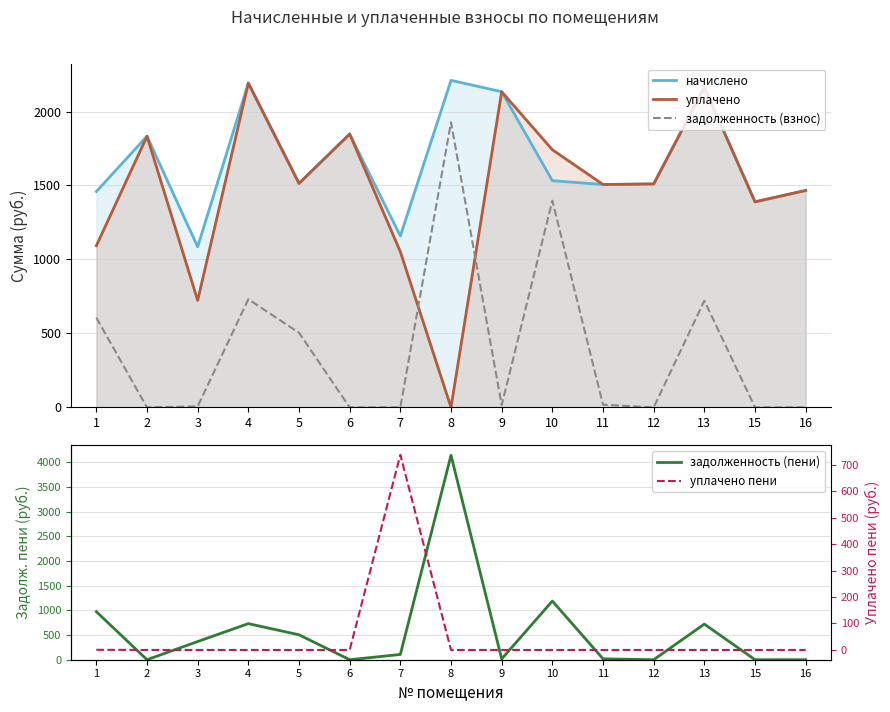

What is the total value across all series at 15?

2778.8